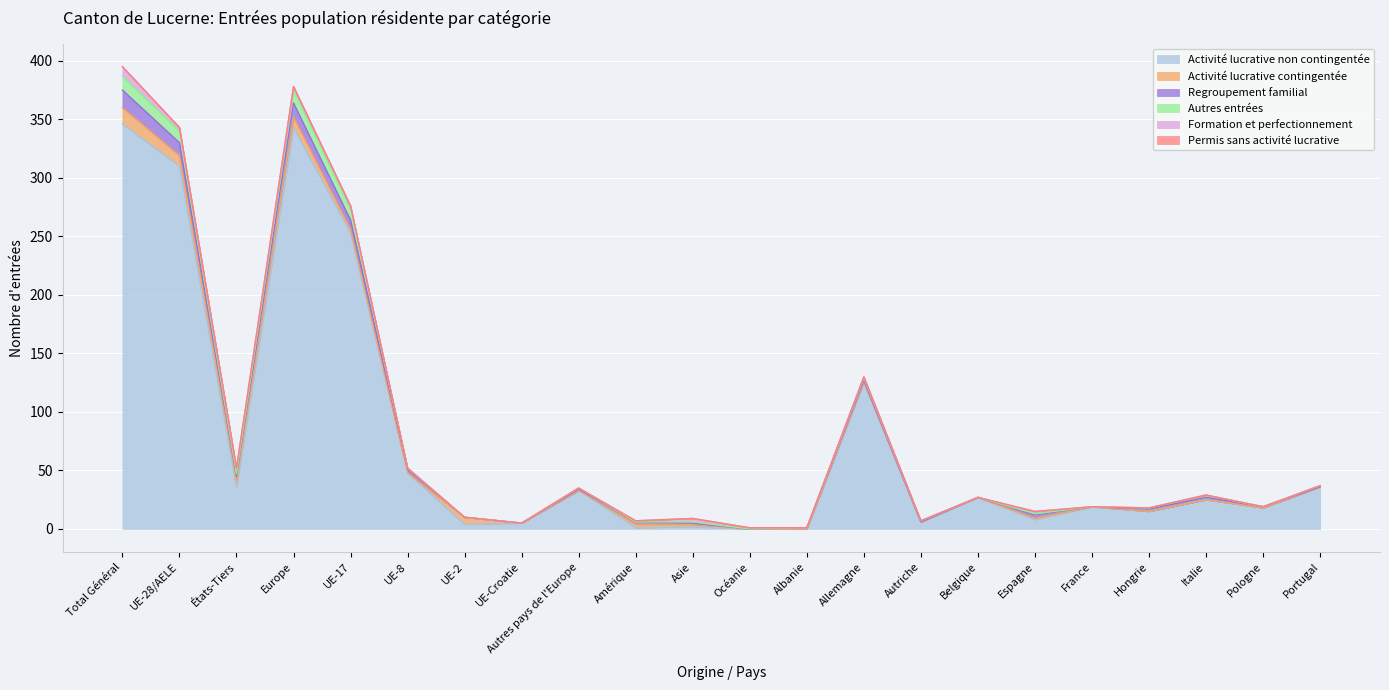

How many distinct data groups are displayed?

6